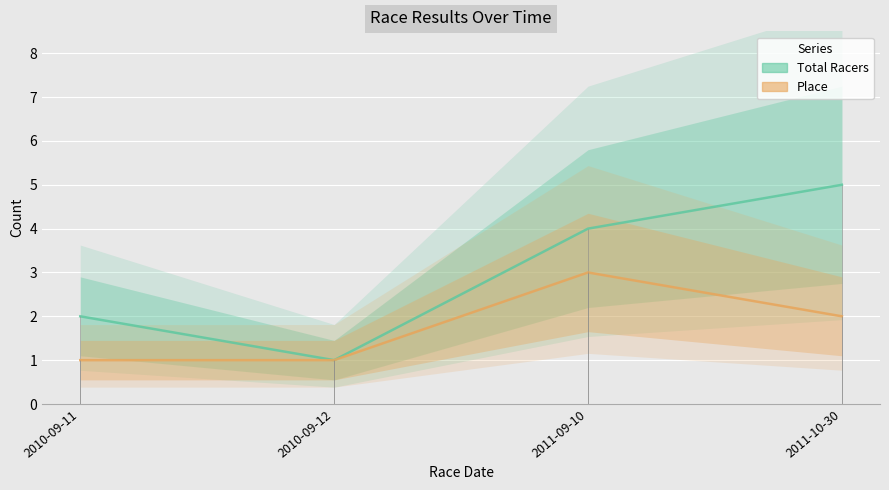

At 2011-09-10, list the series in order from smallest to largest.

Place, Total Racers